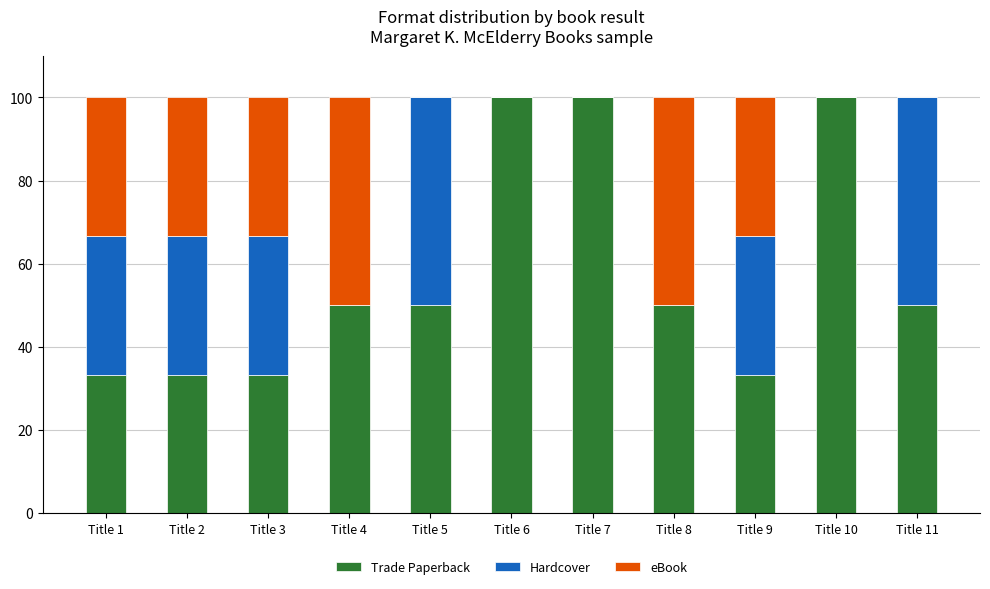

What is the total value across all series at Title 2?

100.0